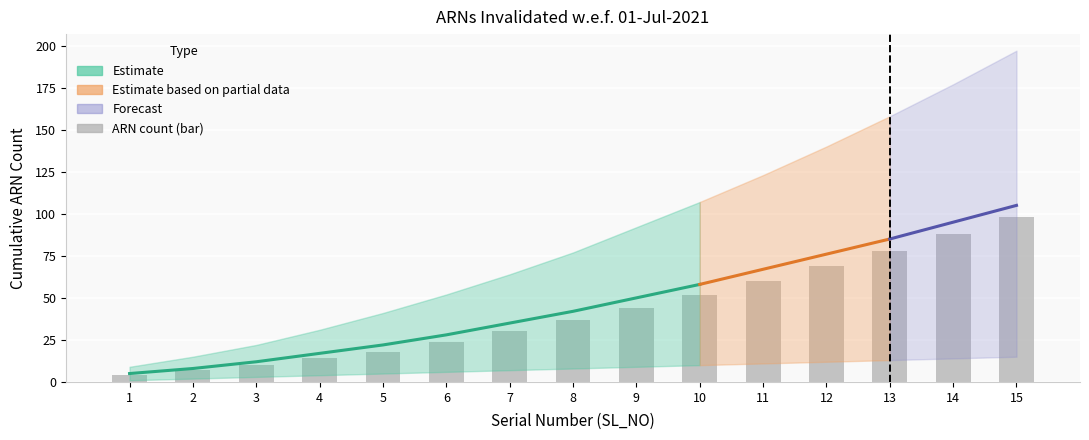

What is the total value across all series at 7?

106